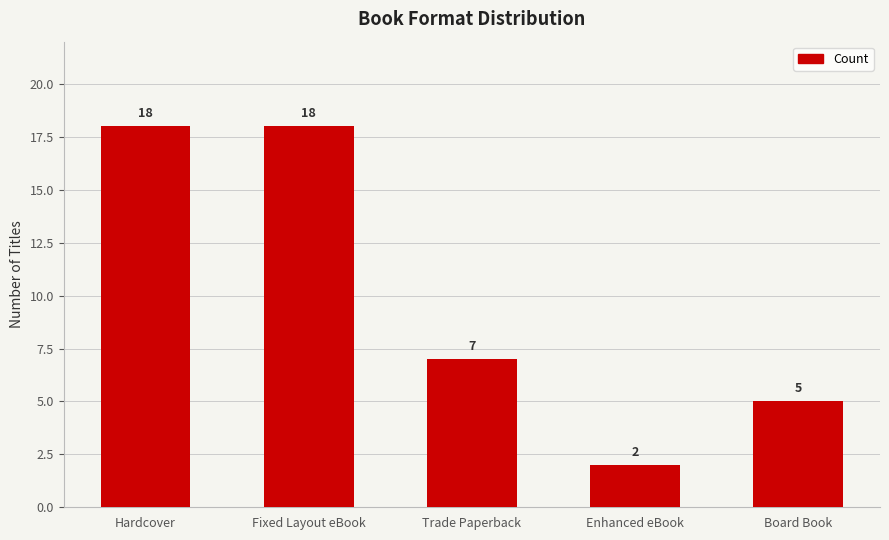

What is the difference between the maximum and minimum values?

16